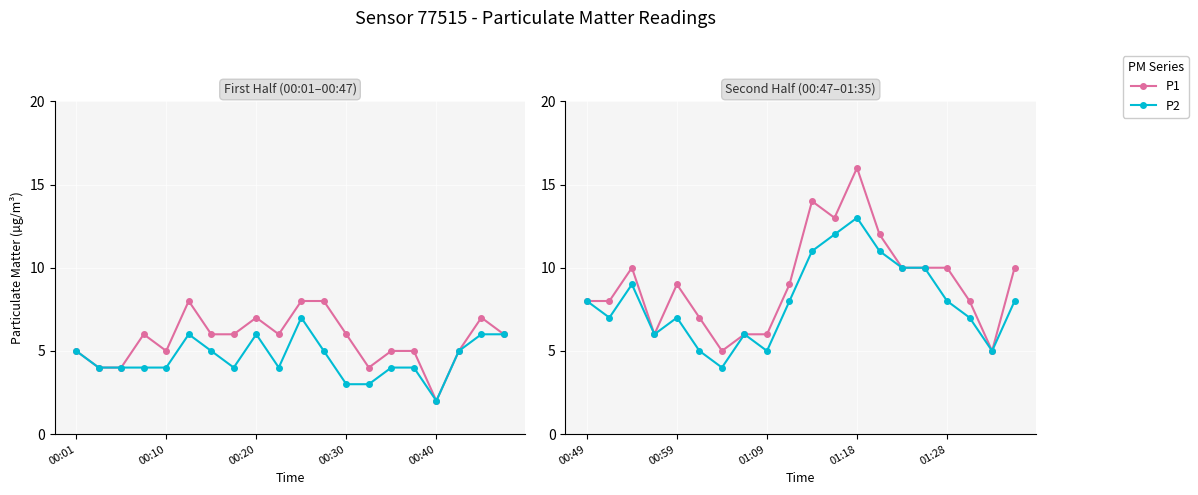

True or false: P1 and P2 intersect in this chart.

False